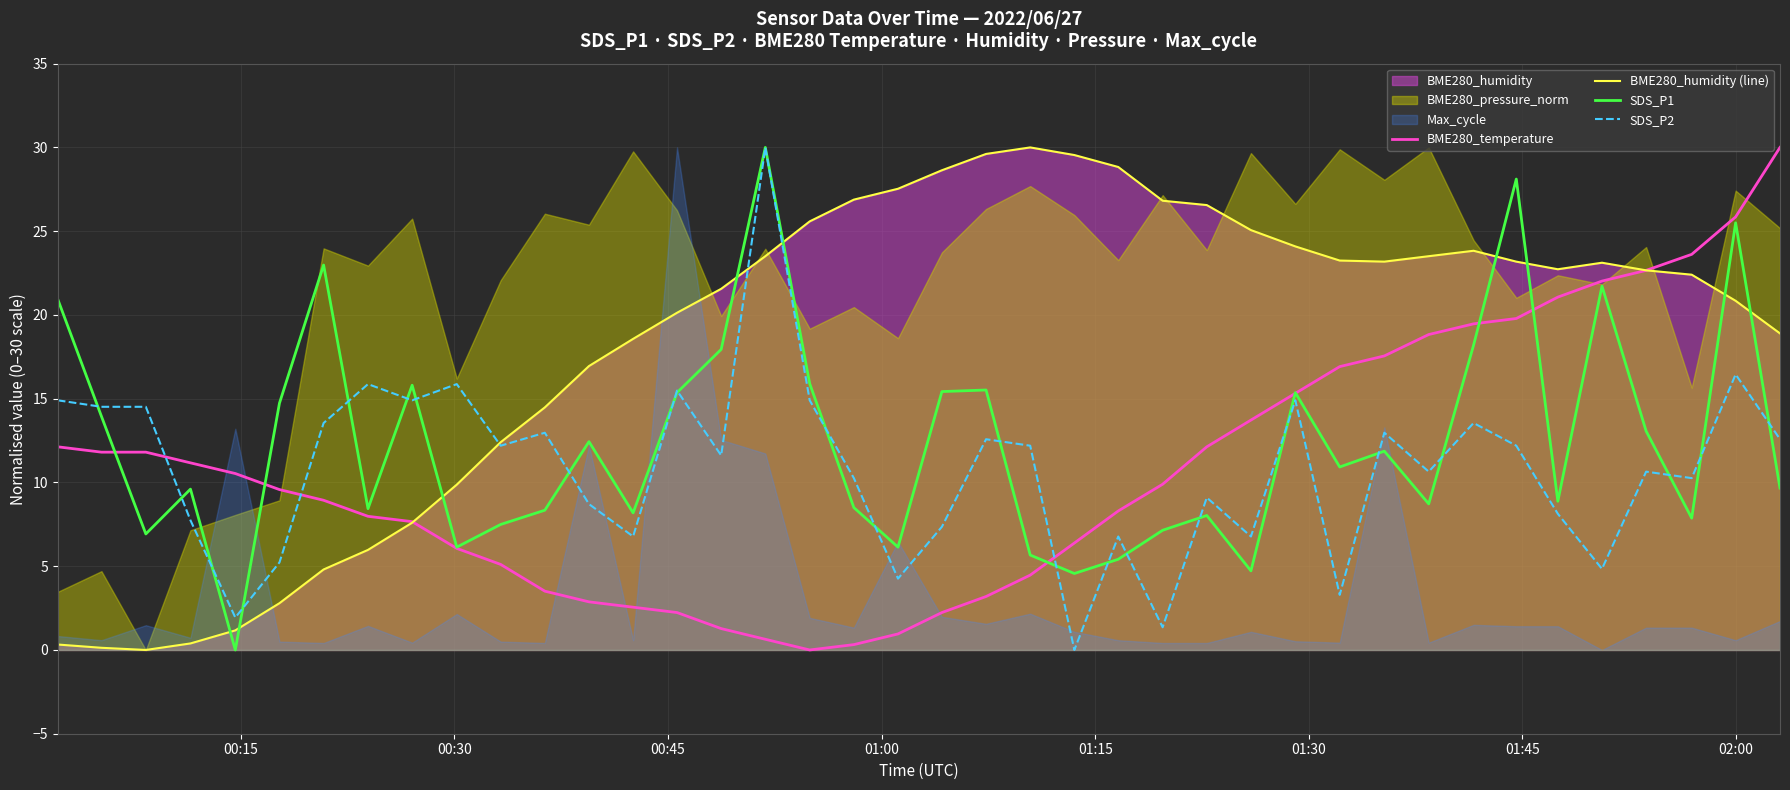

True or false: SDS_P2 and BME280_temperature intersect in this chart.

True